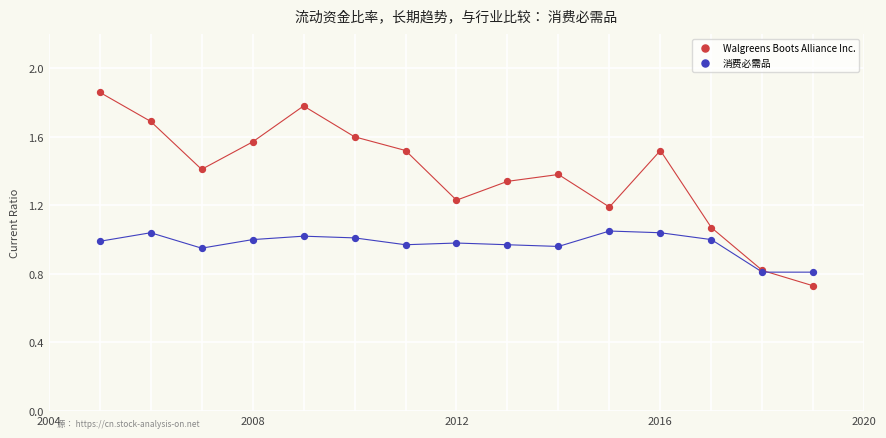

What are all the series names shown in the legend?

Walgreens Boots Alliance Inc., 消费必需品